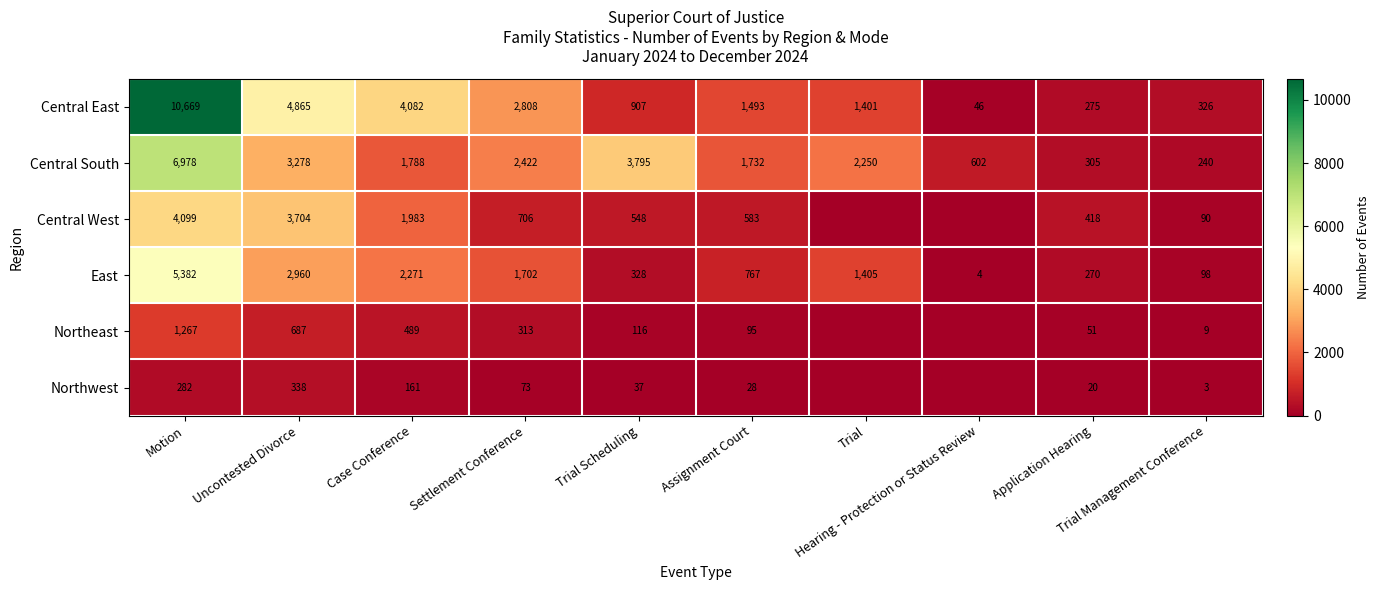

True or false: Central East has a value of 6823 at Case Conference.

False